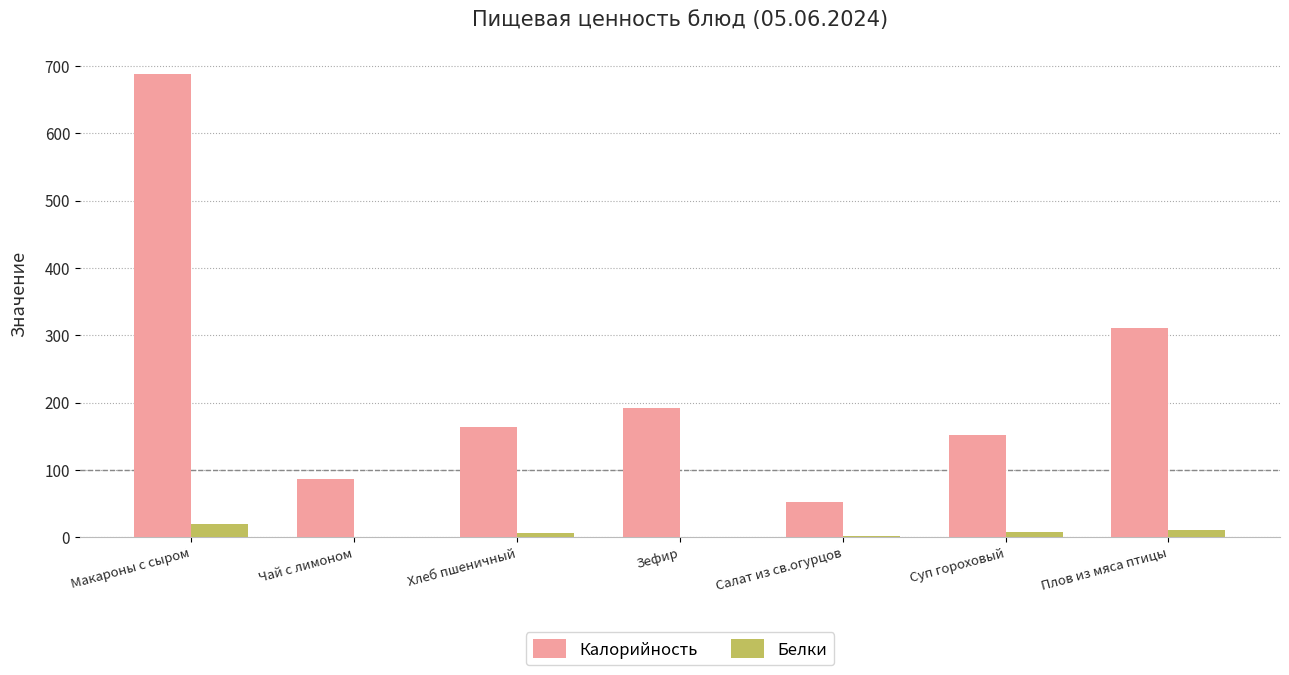

At which category is the sum across all series the highest?

Макароны с сыром